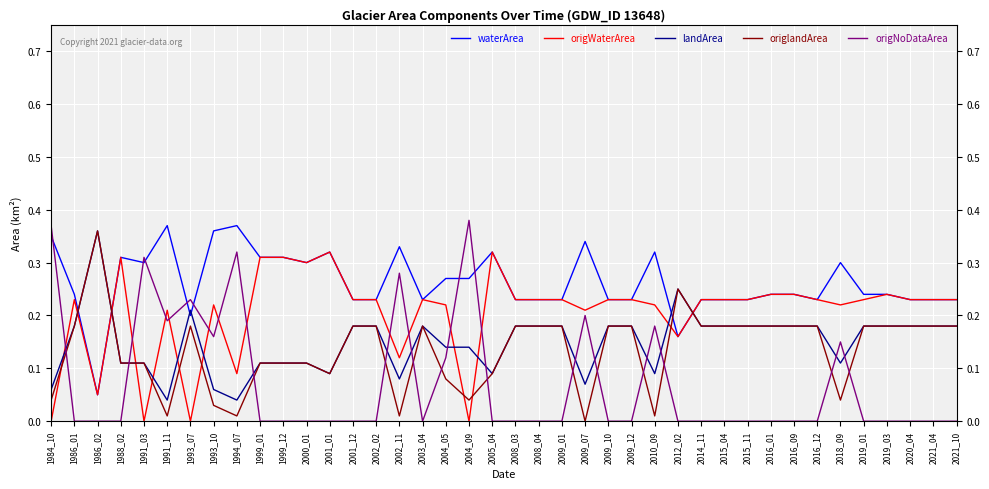

How many lines are shown in the chart?

5